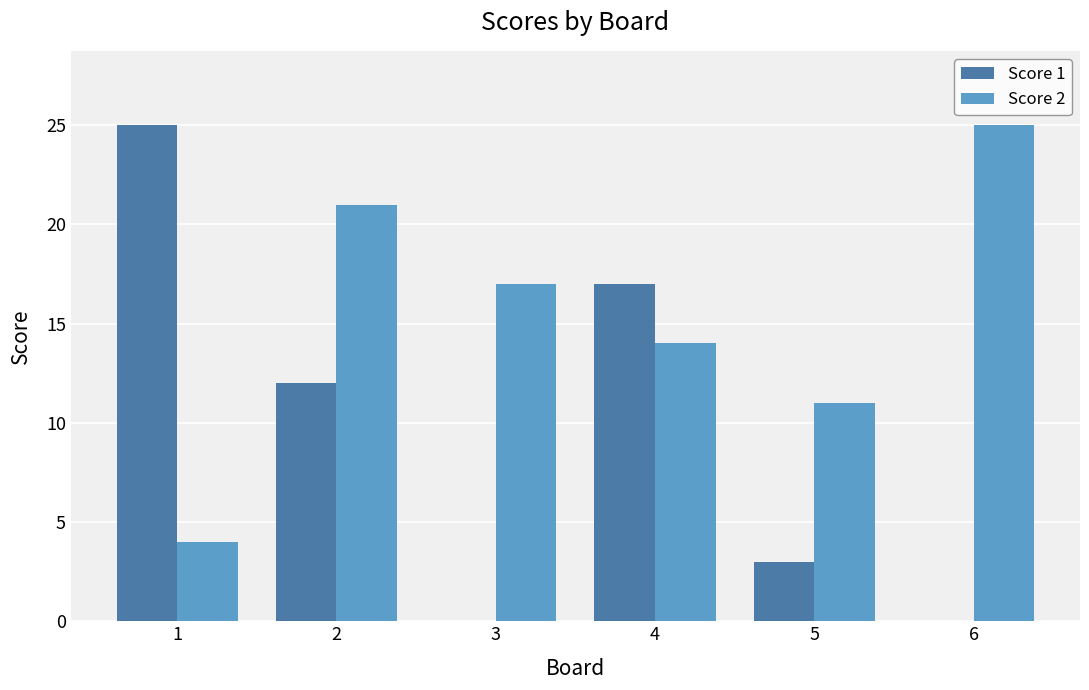

How many data points does each series have?

6